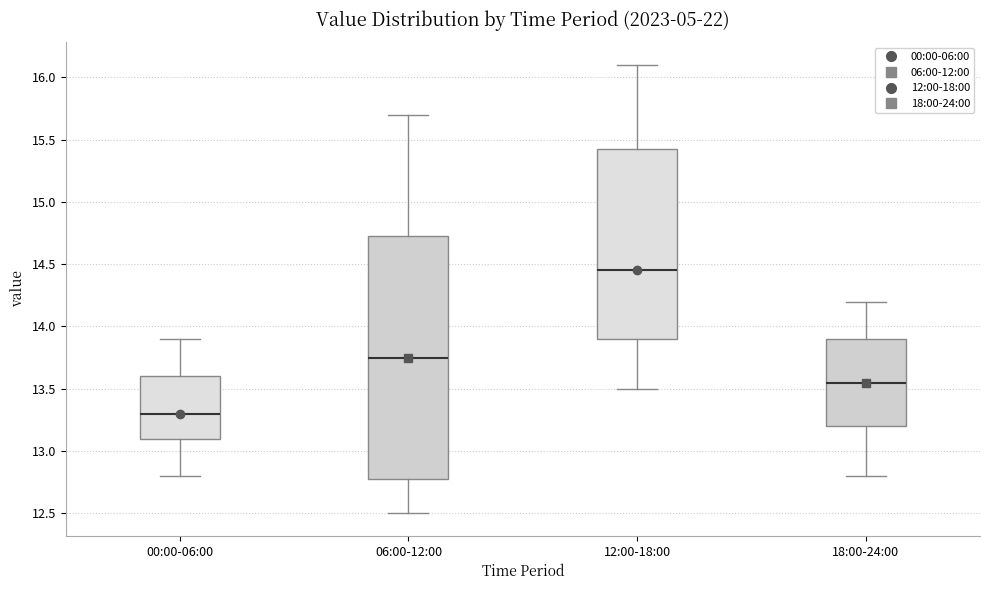

Where is the upper edge of the box for 12:00-18:00 on the y-axis? The values are not printed on the chart, so give them approximately, as read against the axis.

15.45